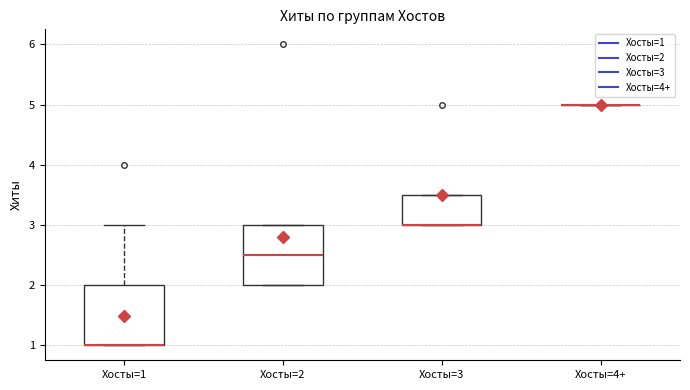

Where is the upper edge of the box for Хосты=2 on the y-axis? The values are not printed on the chart, so give them approximately, as read against the axis.

3.0